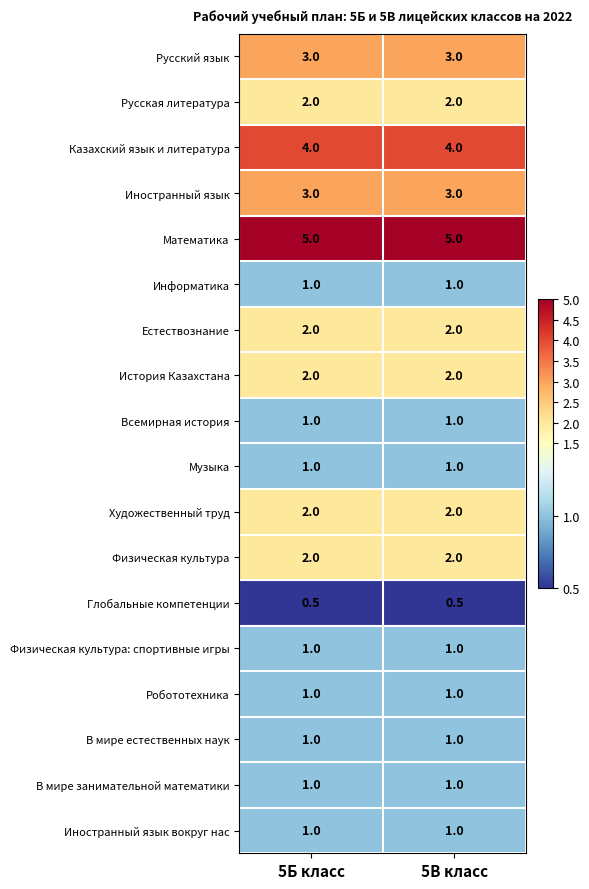

Read the Математика value at 5В класс.

5.0